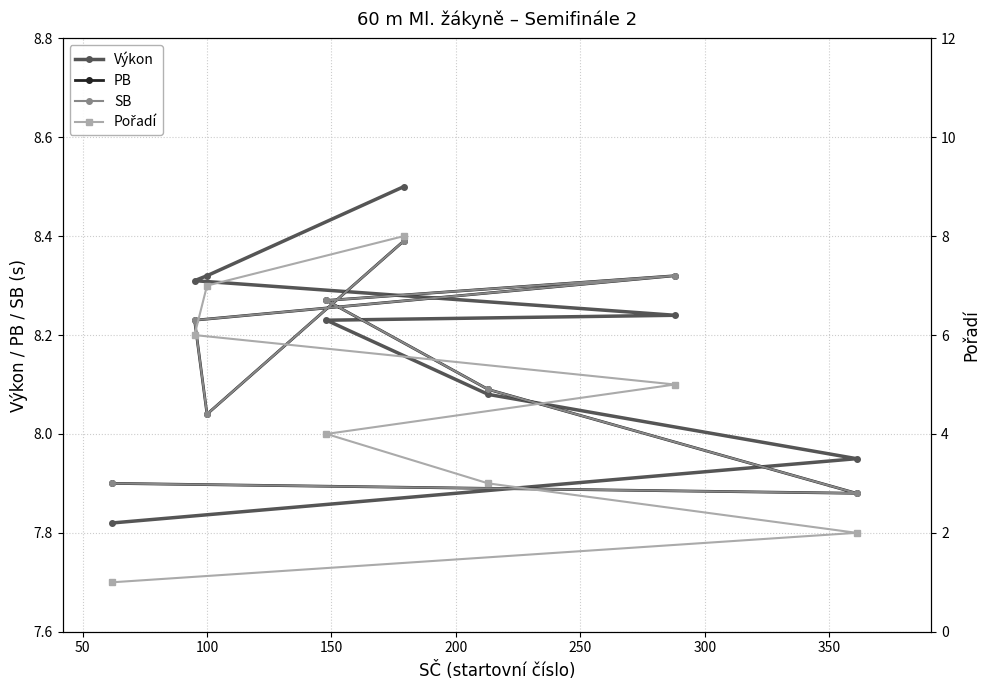

How many data points in Výkon are less than 8?

2